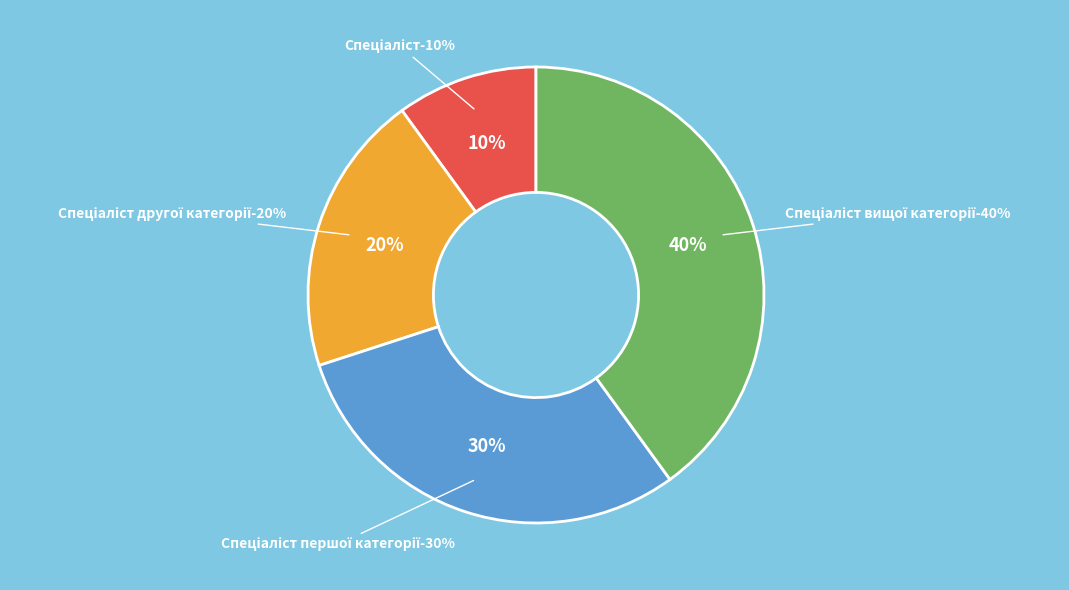

What is the smallest slice in the pie chart?

Спеціаліст